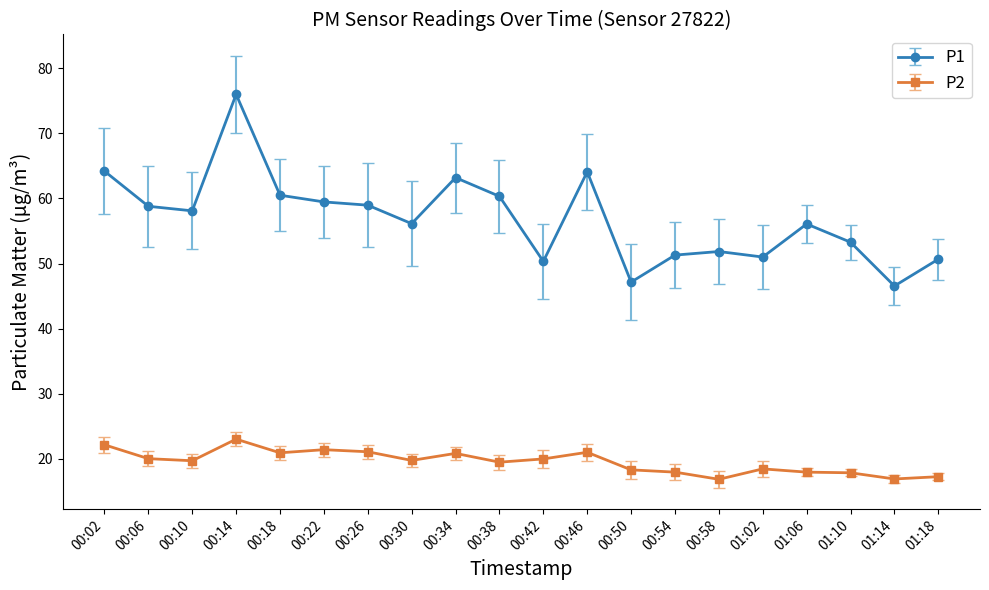

Rank the series by their maximum value, from lowest to highest.

P2, P1